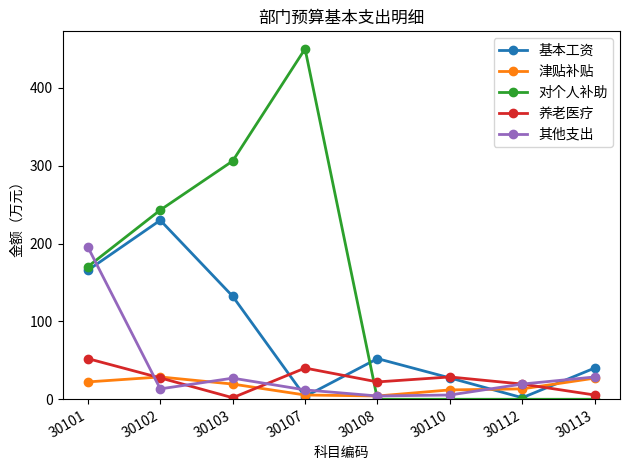

What is the maximum value for 对个人补助?

450.0